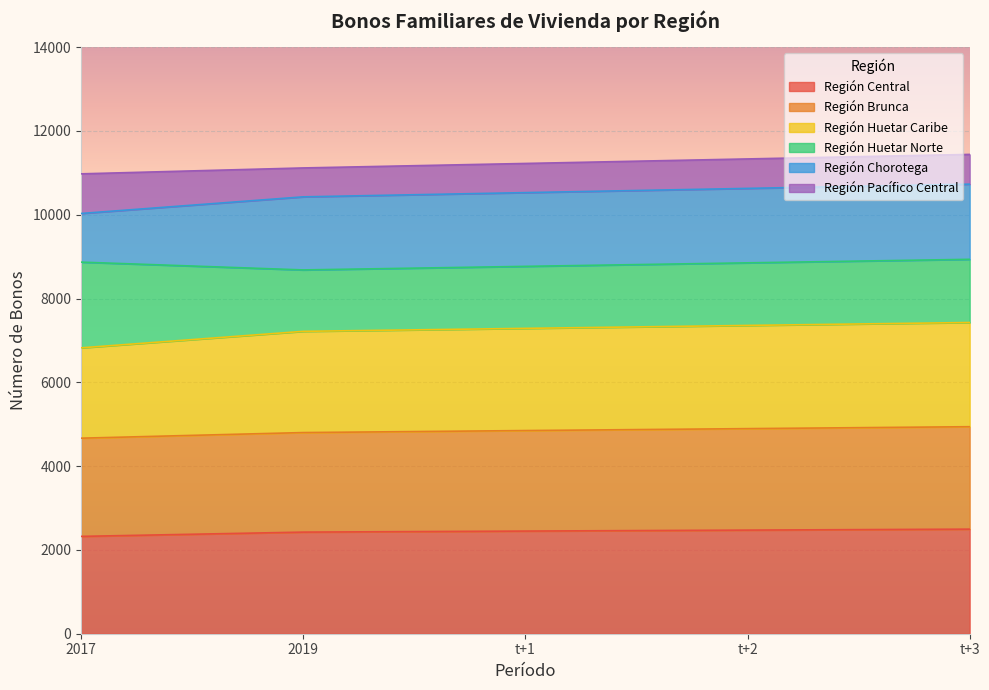

What is the label of the 5th point from the left?

t+3